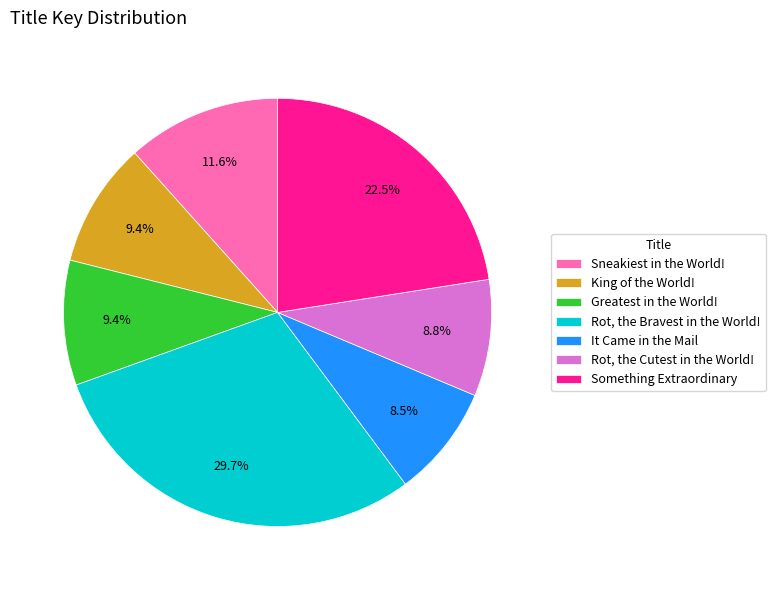

Approximately how many times larger is the value at Something Extraordinary compared to Rot, the Cutest in the World!?

2.6